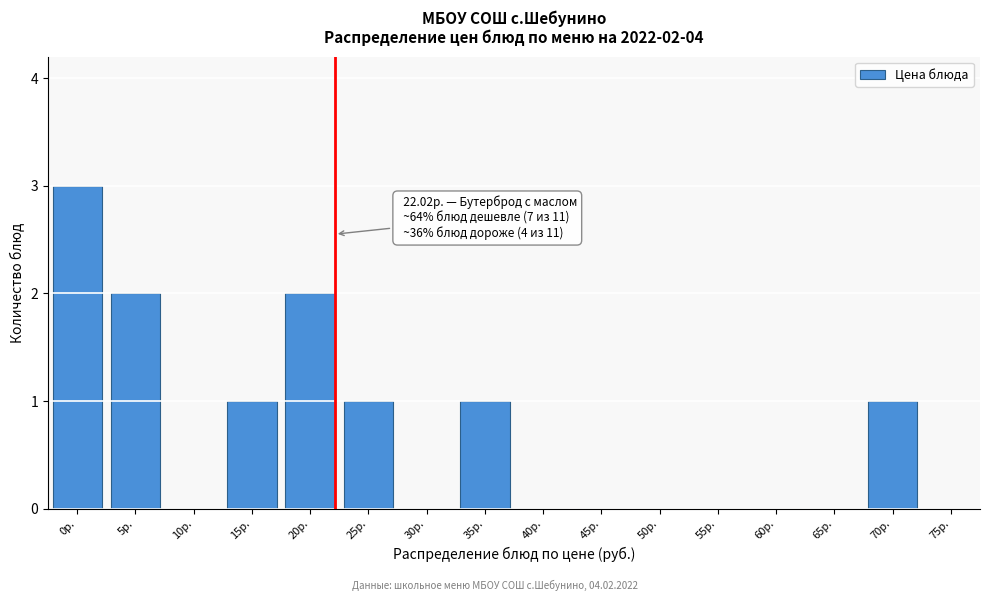

Reading right to left, list all the values displayed in this chart.

75р.=0	70р.=1	65р.=0	60р.=0	55р.=0	50р.=0	45р.=0	40р.=0	35р.=1	30р.=0	25р.=1	20р.=2	15р.=1	10р.=0	5р.=2	0р.=3